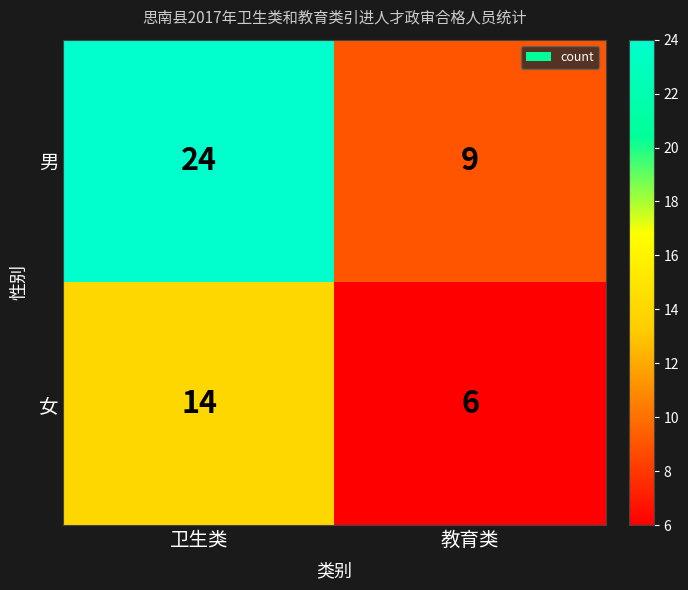

What is the greatest value displayed?

24